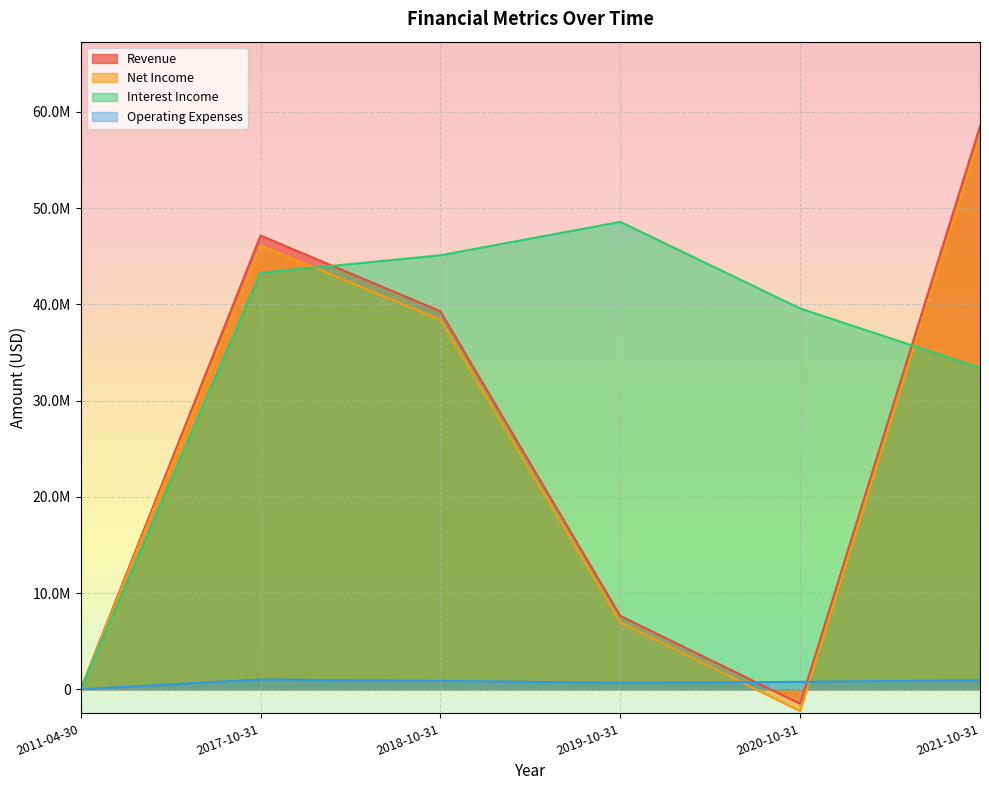

What is the total value across all series at 2017-10-31?

137606481